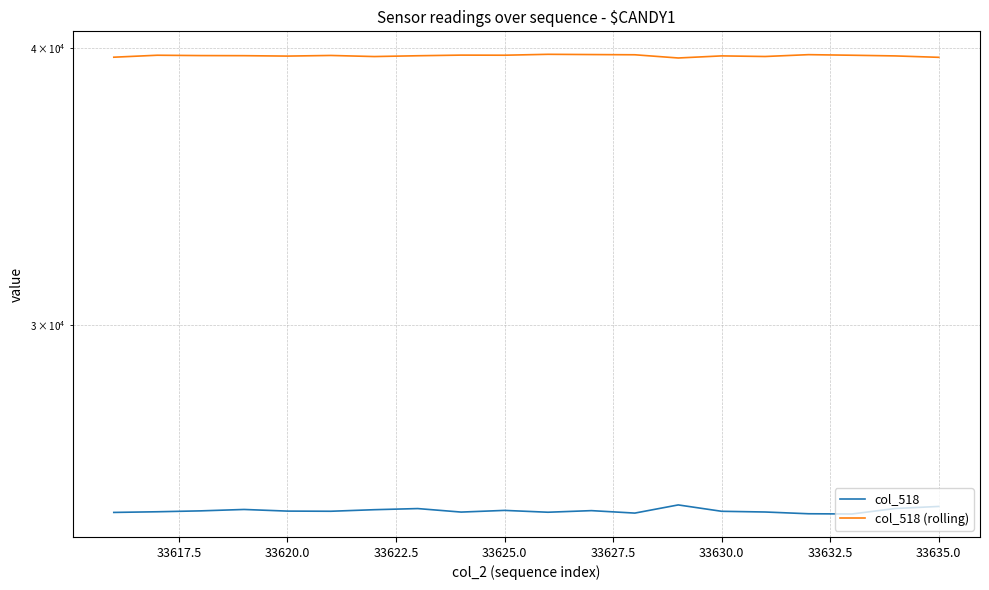

List the series in order of their overall mean, highest first.

col_518 (rolling), col_518